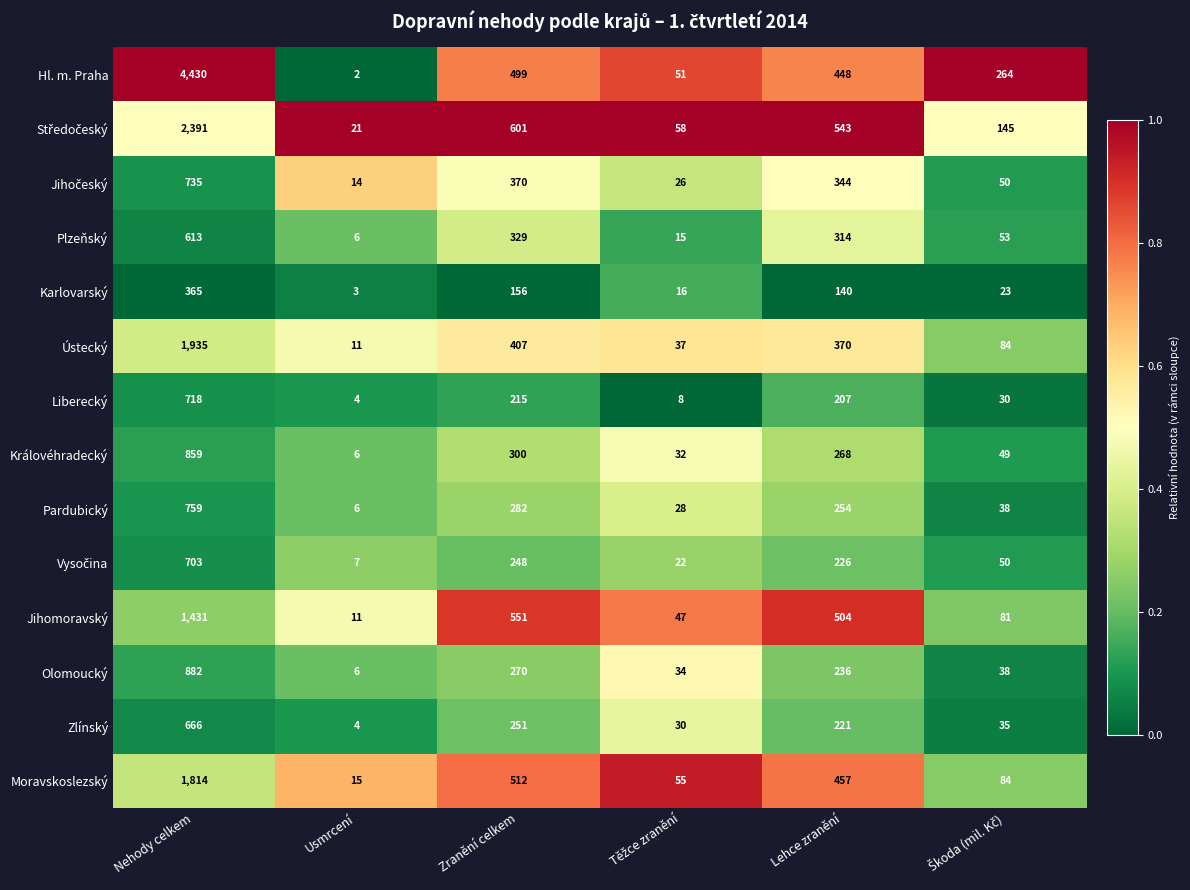

Which series has the largest range (max minus min)?

Hl. m. Praha